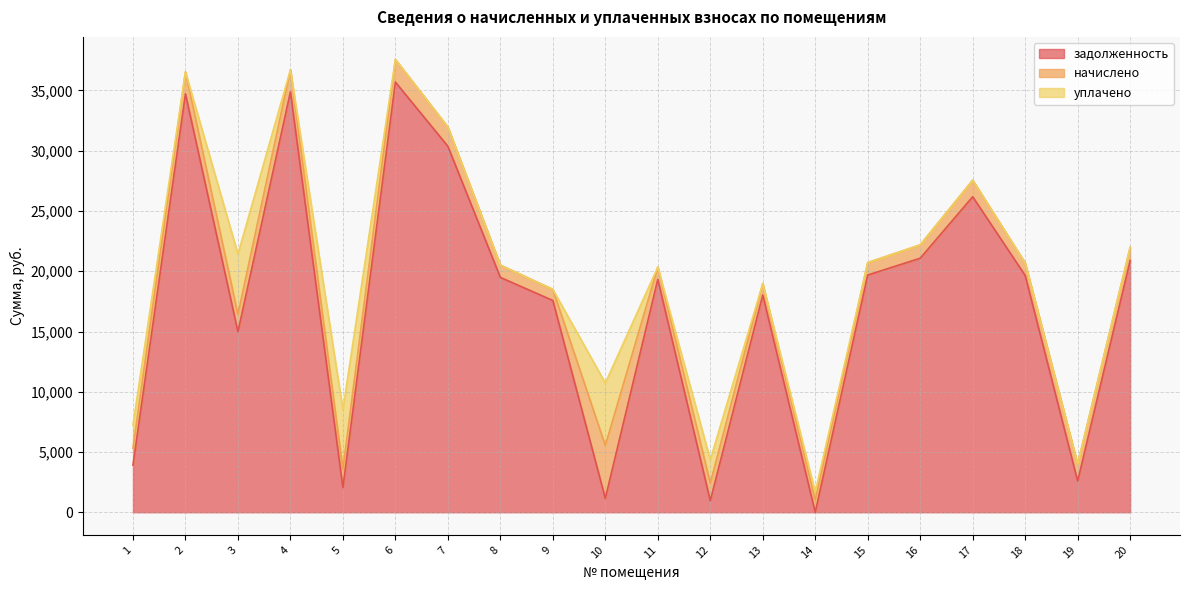

Which series has the largest total across all categories?

задолженность